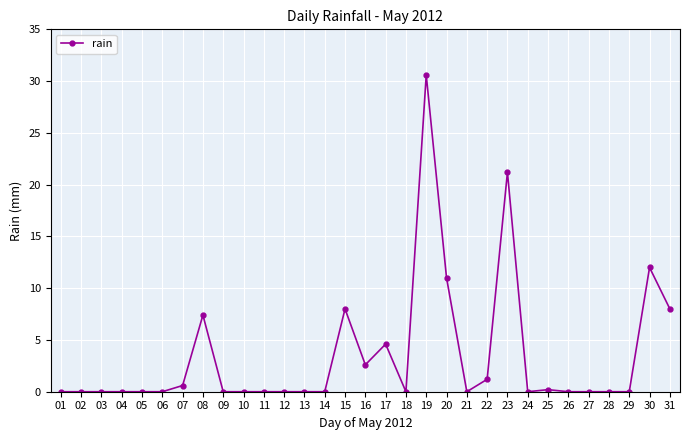

The chart shows a value of 0.0 at 11. True or false?

True